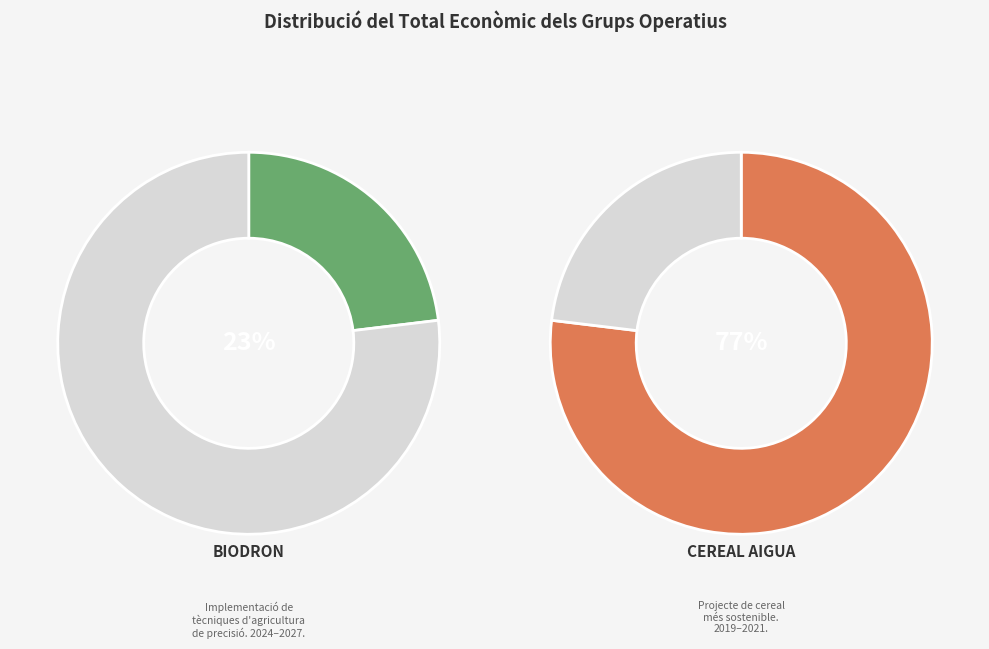

To the nearest percent, what is the combined percentage of CEREAL AIGUA (2019-2021) and BIODRON (2024-2027)?

100%